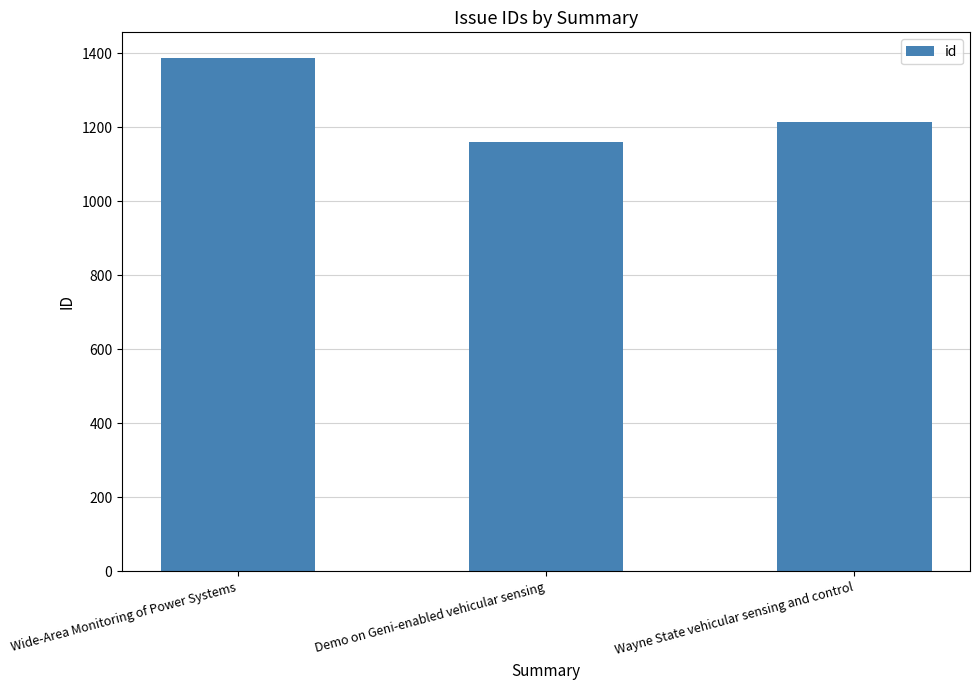

True or false: the data shows 339 at Demo on Geni-enabled vehicular sensing.

False